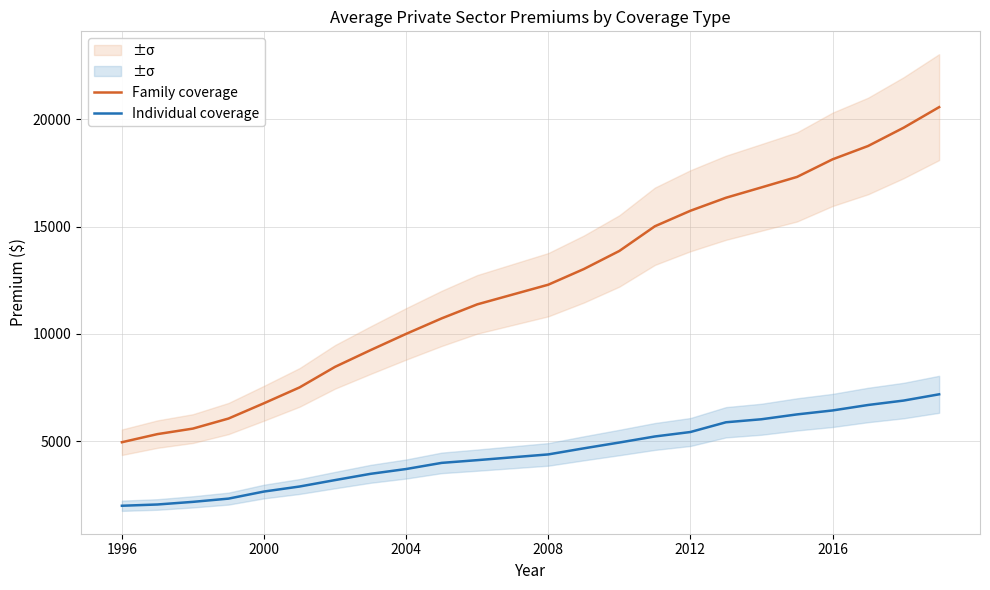

Is it true that Family coverage equals 6772 at 2000?

True